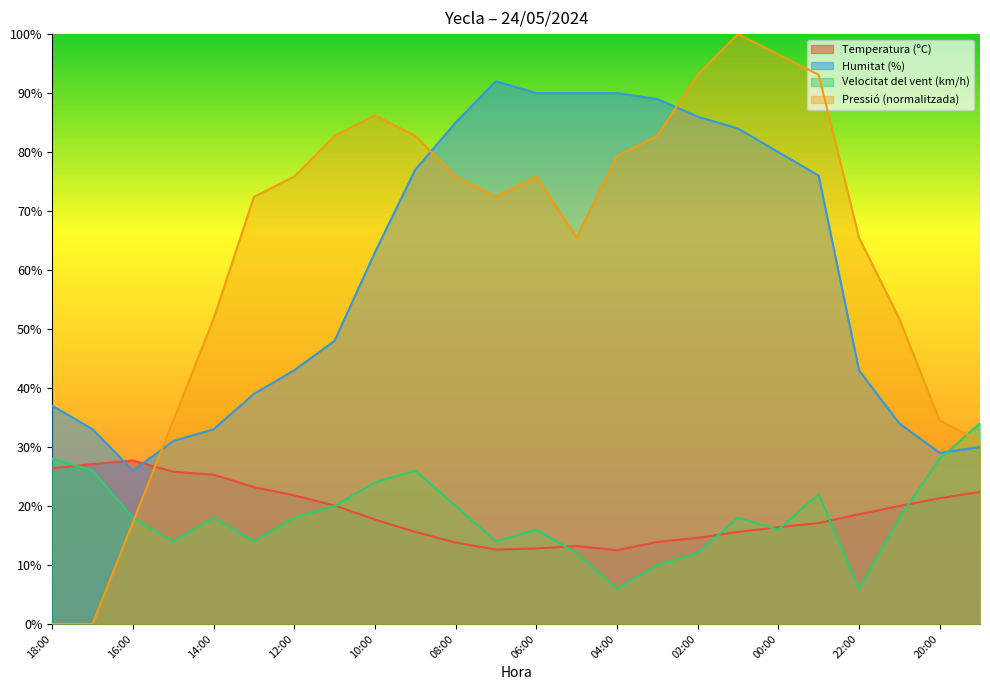

At which category is the sum across all series the highest?

01:00